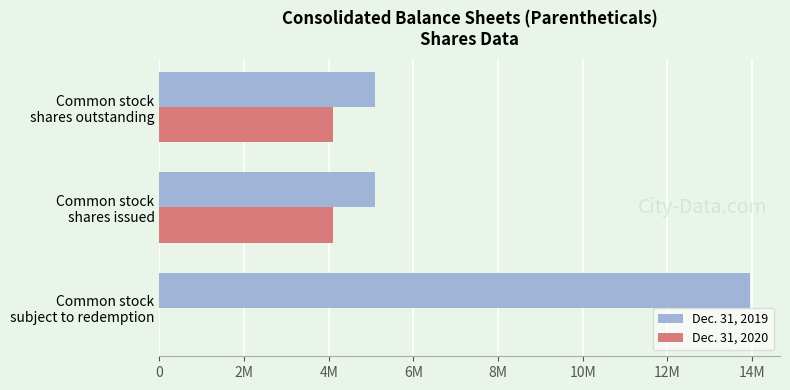

What are all the series names shown in the legend?

Dec. 31, 2019, Dec. 31, 2020